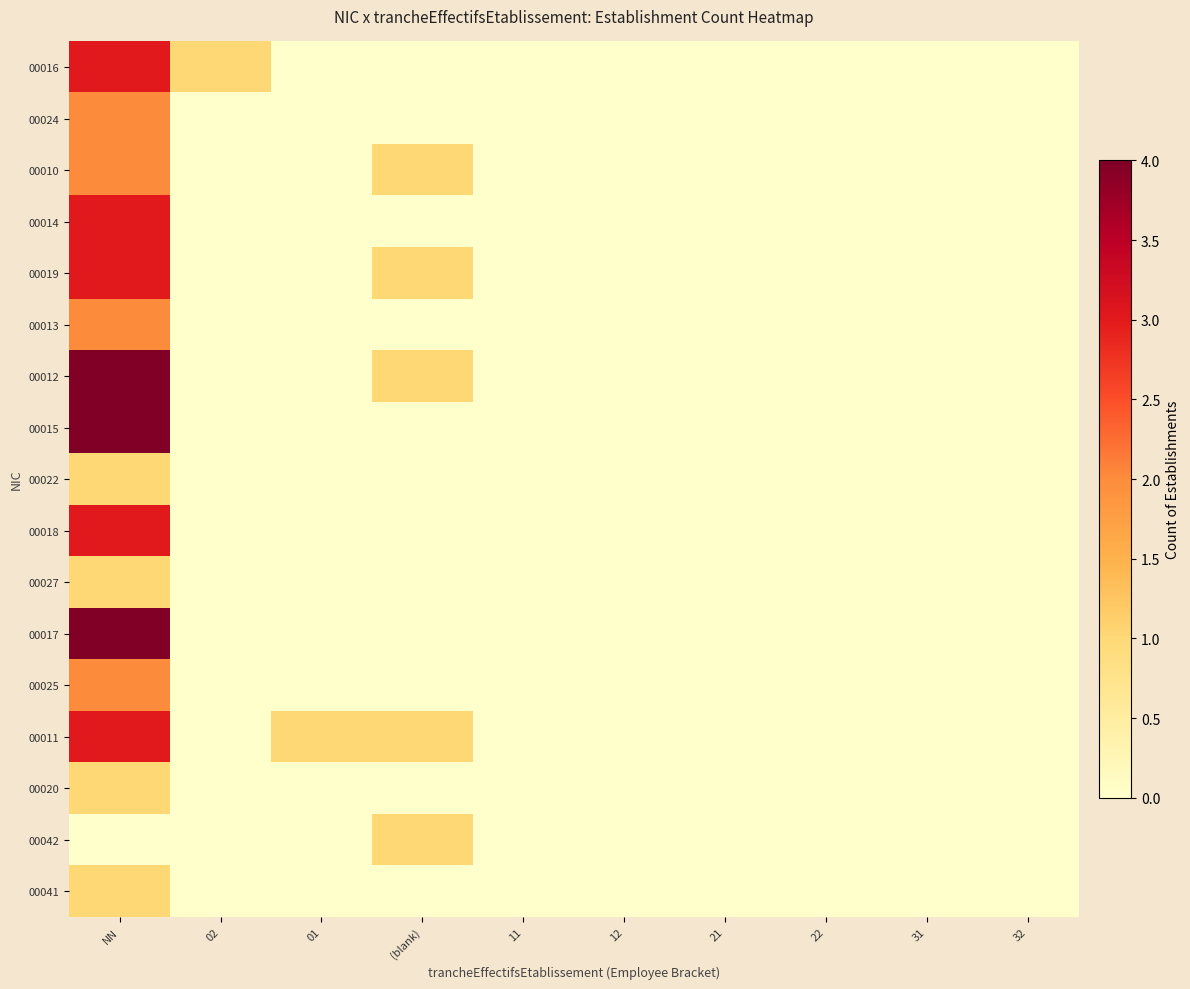

Reading left to right, extract all data points from this chart.

00016: NN=3	02=1	01=0	(blank)=0	11=0	12=0	21=0	22=0	31=0	32=0
00024: NN=2	02=0	01=0	(blank)=0	11=0	12=0	21=0	22=0	31=0	32=0
00010: NN=2	02=0	01=0	(blank)=1	11=0	12=0	21=0	22=0	31=0	32=0
00014: NN=3	02=0	01=0	(blank)=0	11=0	12=0	21=0	22=0	31=0	32=0
00019: NN=3	02=0	01=0	(blank)=1	11=0	12=0	21=0	22=0	31=0	32=0
00013: NN=2	02=0	01=0	(blank)=0	11=0	12=0	21=0	22=0	31=0	32=0
00012: NN=4	02=0	01=0	(blank)=1	11=0	12=0	21=0	22=0	31=0	32=0
00015: NN=4	02=0	01=0	(blank)=0	11=0	12=0	21=0	22=0	31=0	32=0
00022: NN=1	02=0	01=0	(blank)=0	11=0	12=0	21=0	22=0	31=0	32=0
00018: NN=3	02=0	01=0	(blank)=0	11=0	12=0	21=0	22=0	31=0	32=0
00027: NN=1	02=0	01=0	(blank)=0	11=0	12=0	21=0	22=0	31=0	32=0
00017: NN=4	02=0	01=0	(blank)=0	11=0	12=0	21=0	22=0	31=0	32=0
00025: NN=2	02=0	01=0	(blank)=0	11=0	12=0	21=0	22=0	31=0	32=0
00011: NN=3	02=0	01=1	(blank)=1	11=0	12=0	21=0	22=0	31=0	32=0
00020: NN=1	02=0	01=0	(blank)=0	11=0	12=0	21=0	22=0	31=0	32=0
00042: NN=0	02=0	01=0	(blank)=1	11=0	12=0	21=0	22=0	31=0	32=0
00041: NN=1	02=0	01=0	(blank)=0	11=0	12=0	21=0	22=0	31=0	32=0